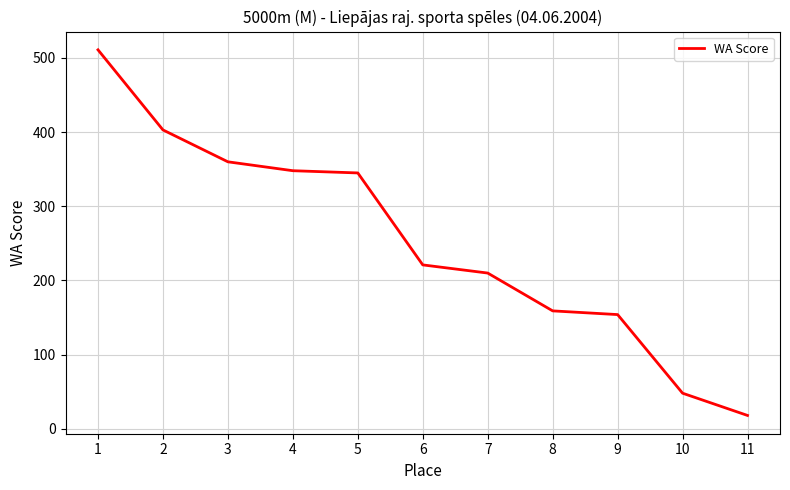

Which has a higher value, 8 or 9?

8